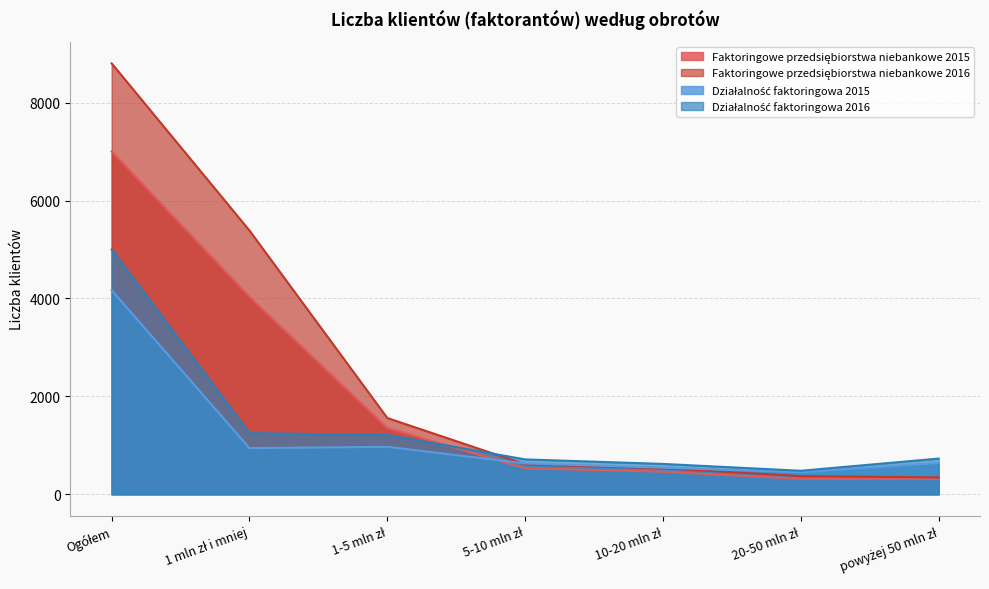

Where do Faktoringowe przedsiębiorstwa niebankowe 2015 and Działalność faktoringowa 2016 first cross each other?

1-5 mln zł and 5-10 mln zł